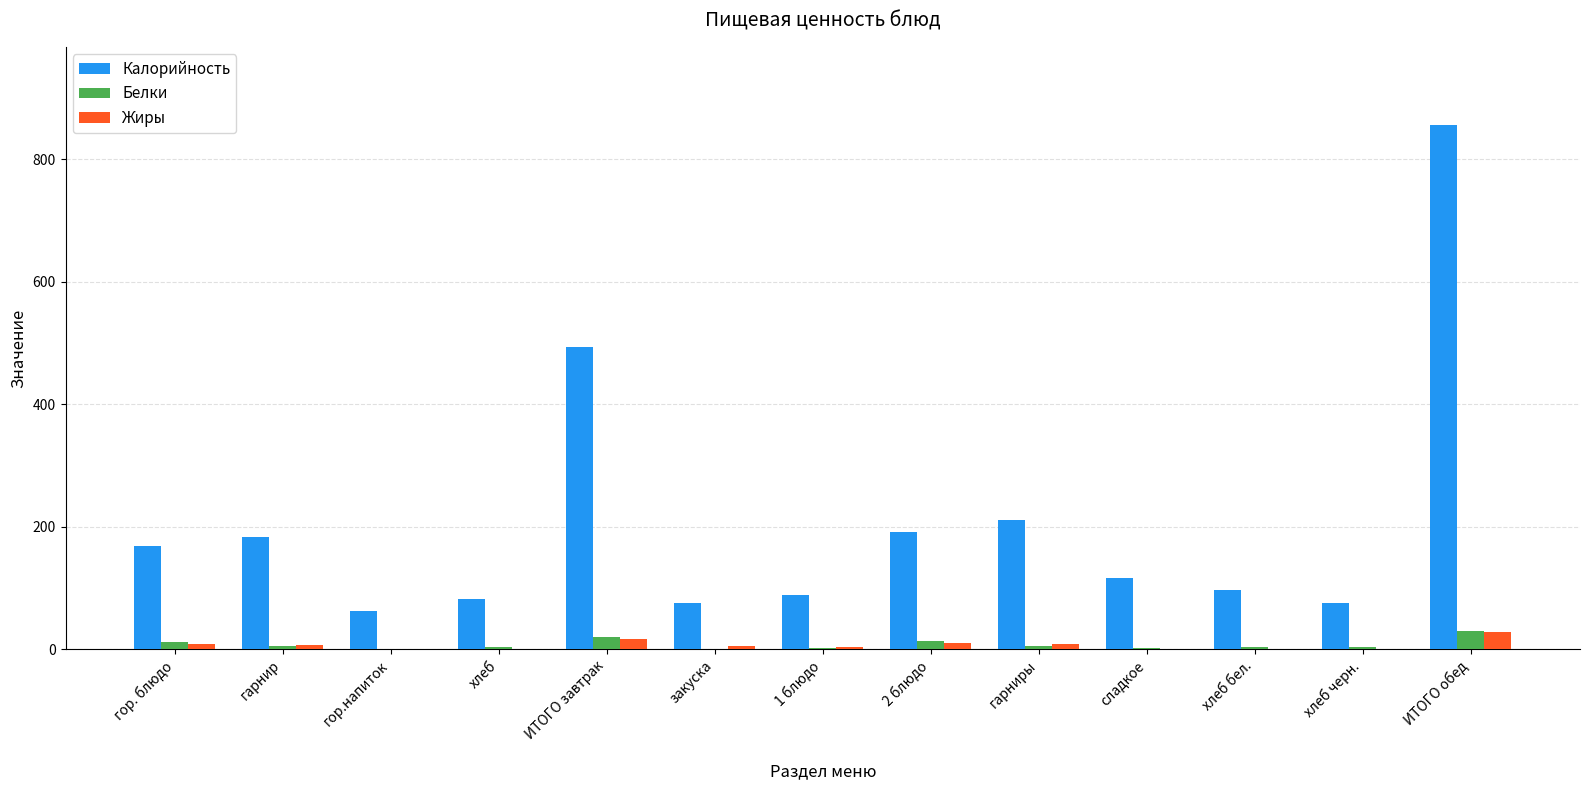

Is the value of Белки at хлеб бел. greater than the value of Калорийность at 2 блюдо?

No